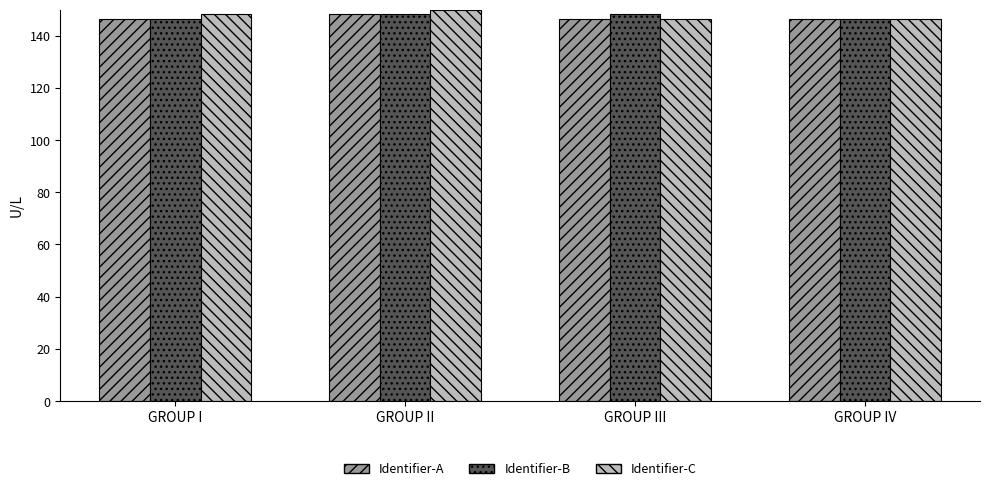

What is the highest value of the Identifier-B series?

148.4